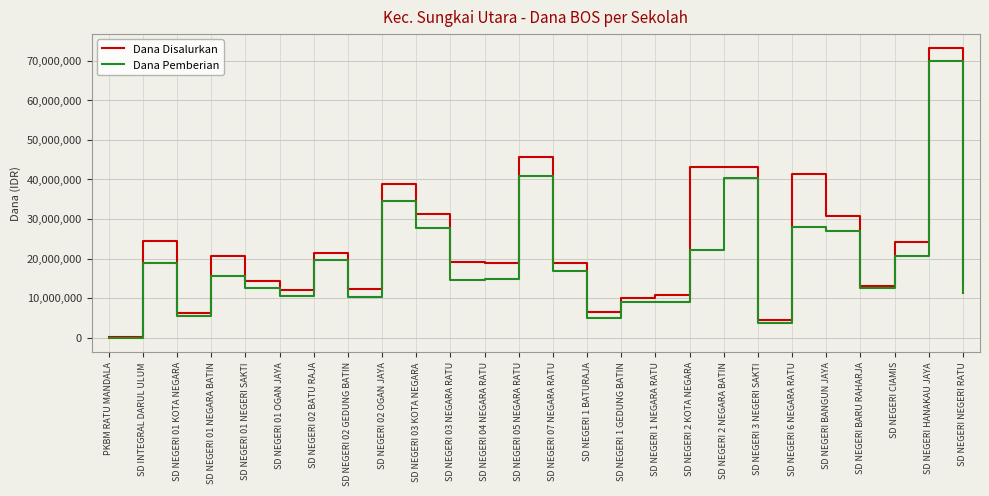

At which label is Dana Disalurkan closest to 36675000?

SD NEGERI 02 OGAN JAYA